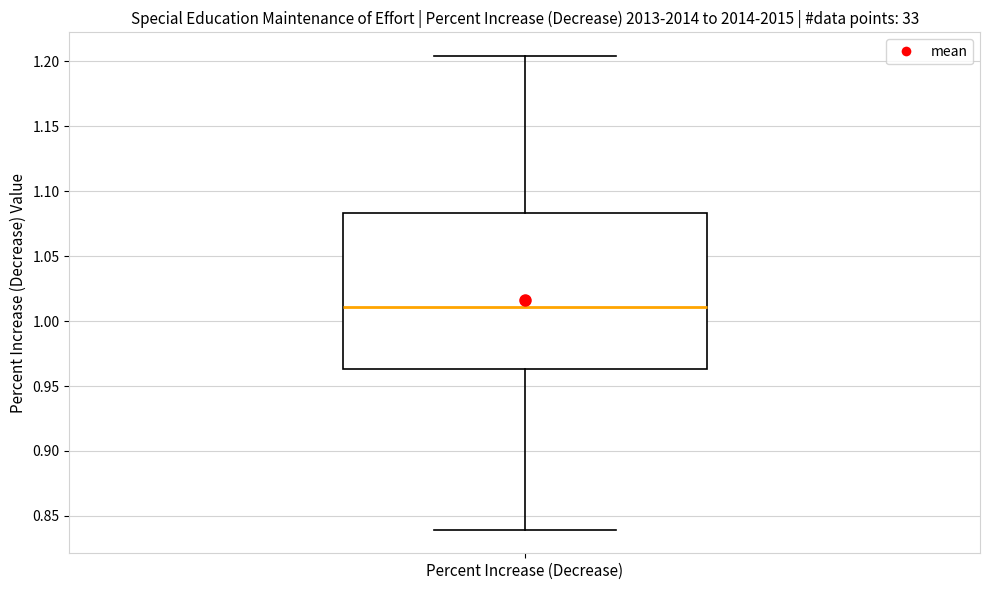

Transcribe this box plot: give where the median line is, the range the box spans, and where the two whiskers end, as read against the y-axis. The values are not printed on the chart, so give them approximately, as read against the axis.

median 1.010, box 0.965 to 1.085, whiskers 0.840 to 1.205